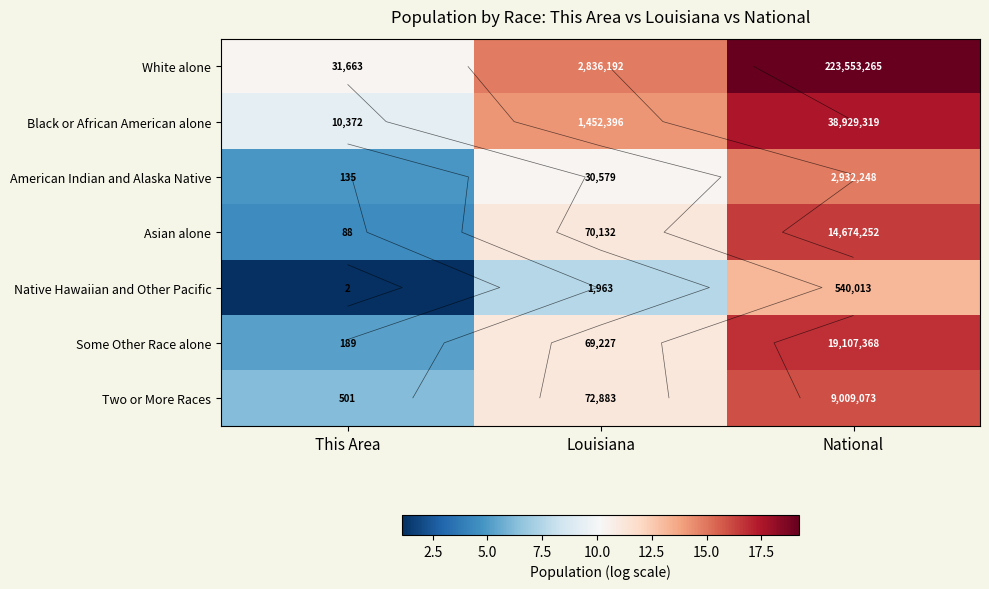

List the labels in order of White alone value, largest first.

National, Louisiana, This Area